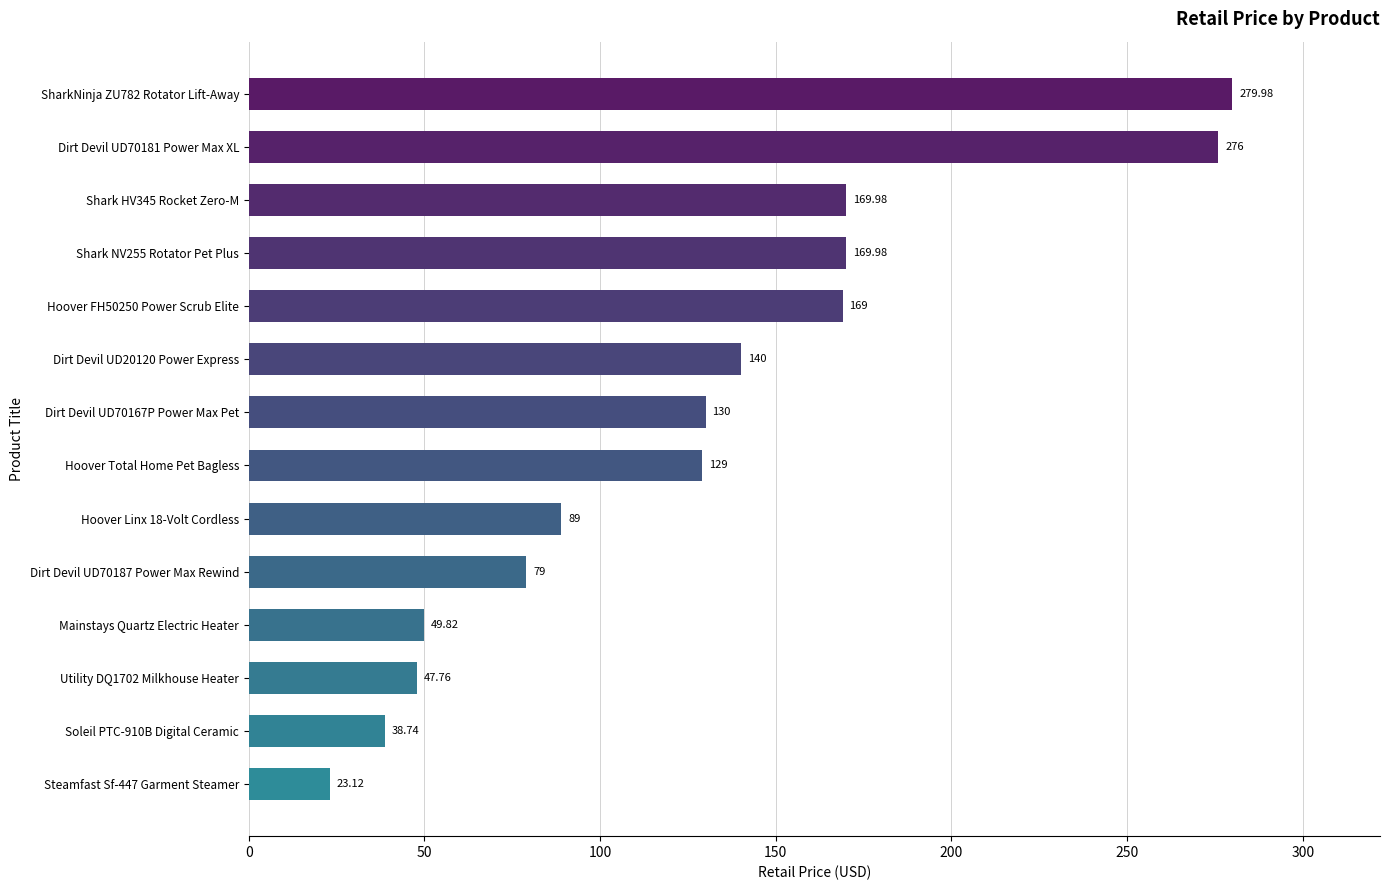

How many values are below 130?

7